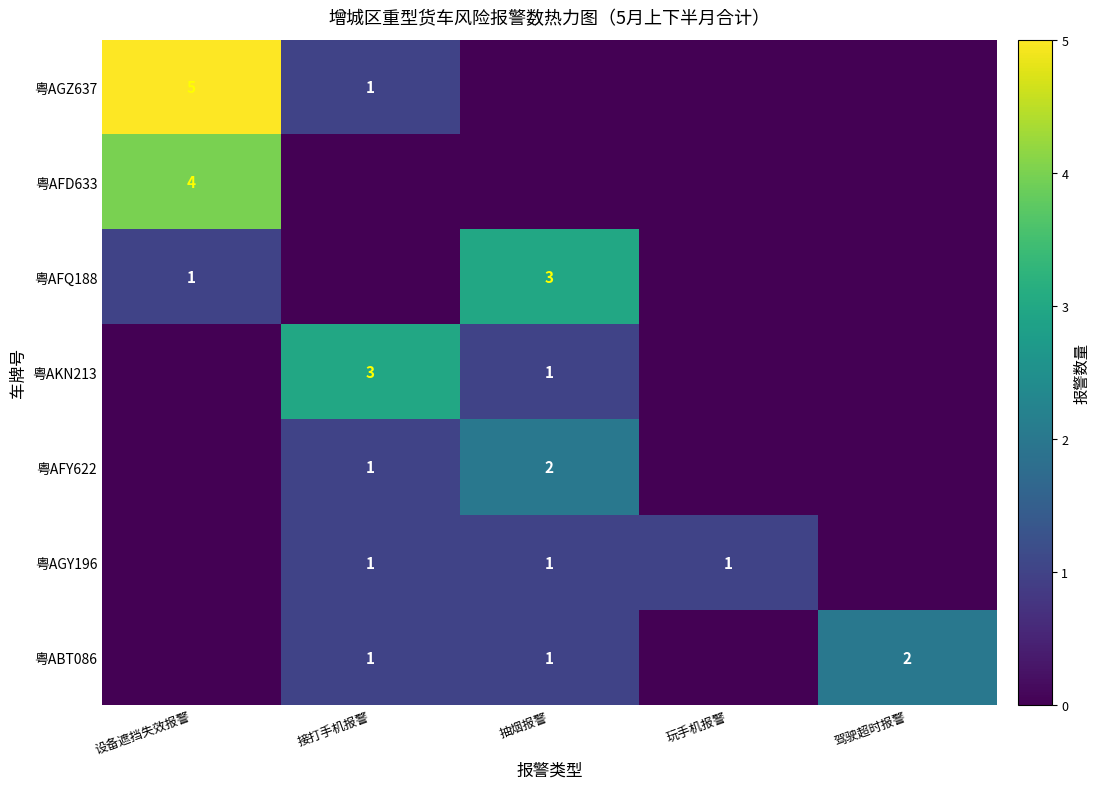

At how many categories does at least one series exceed 1?

4